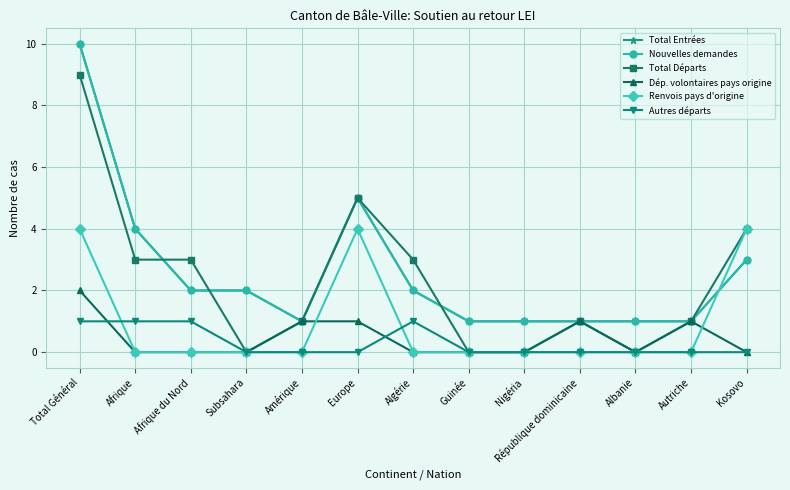

The value of Nouvelles demandes at Afrique du Nord is 2. True or false?

True